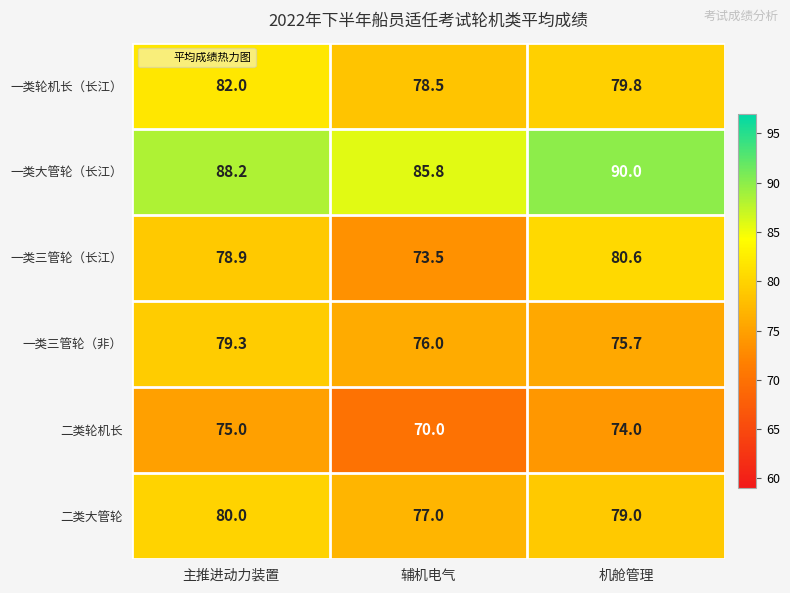

Reading left to right, list all the values displayed in this chart.

一类轮机长（长江）: 82.0	78.5	79.8
一类大管轮（长江）: 88.2	85.8	90.0
一类三管轮（长江）: 78.9	73.5	80.6
一类三管轮（非）: 79.3	76.0	75.7
二类轮机长: 75.0	70.0	74.0
二类大管轮: 80.0	77.0	79.0